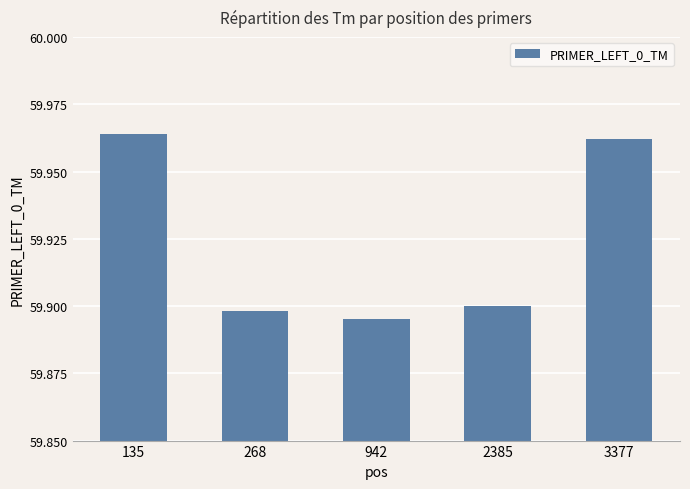

How many values are between 59 and 60?

5